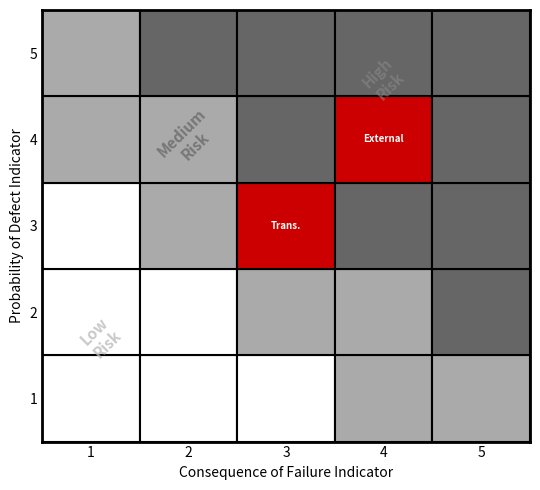

At which category does the chart reach its peak across all series?

5